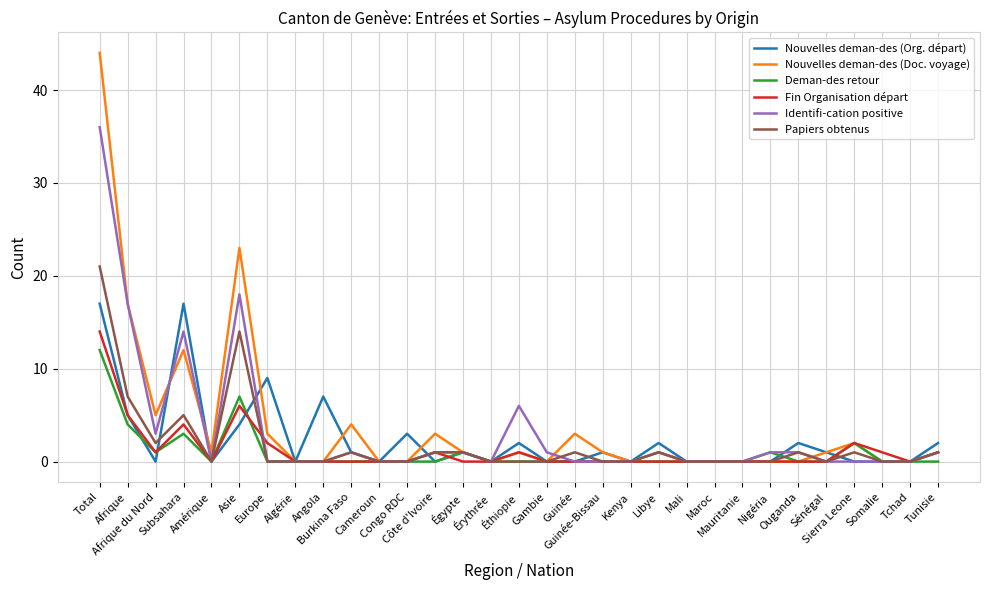

Rank the series by their maximum value, from highest to lowest.

Nouvelles deman-des (Doc. voyage), Identifi-cation positive, Papiers obtenus, Nouvelles deman-des (Org. départ), Fin Organisation départ, Deman-des retour